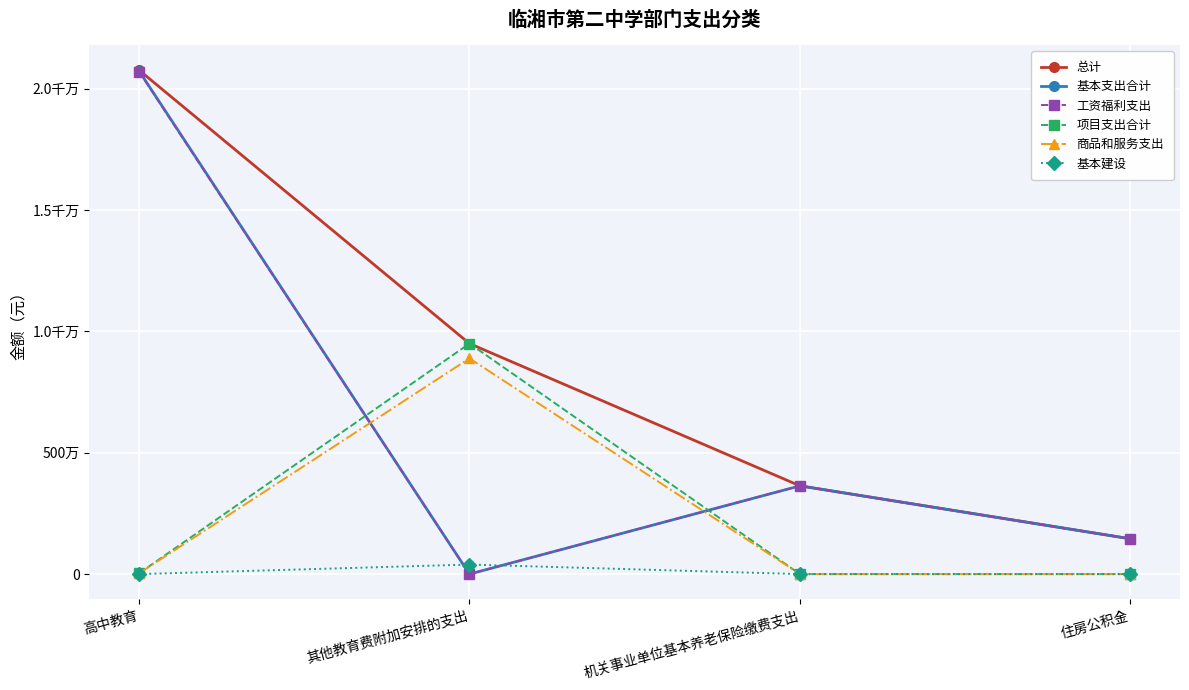

What is the difference between the 工资福利支出 values at 住房公积金 and 其他教育费附加安排的支出?

1454716.8